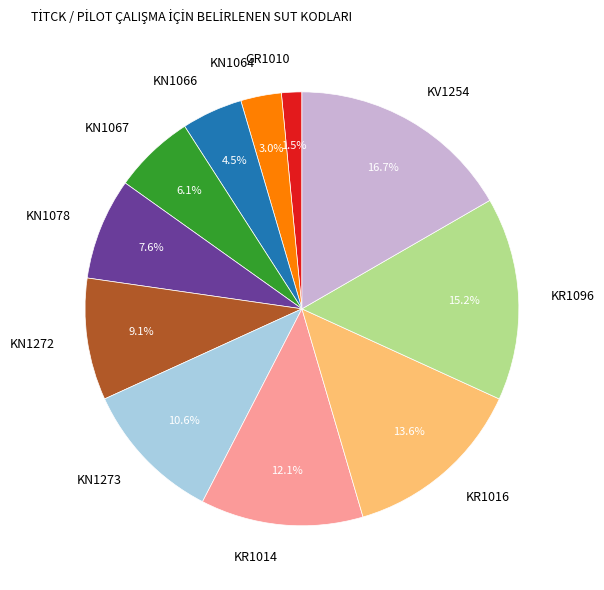

Count the number of slices in the pie.

11